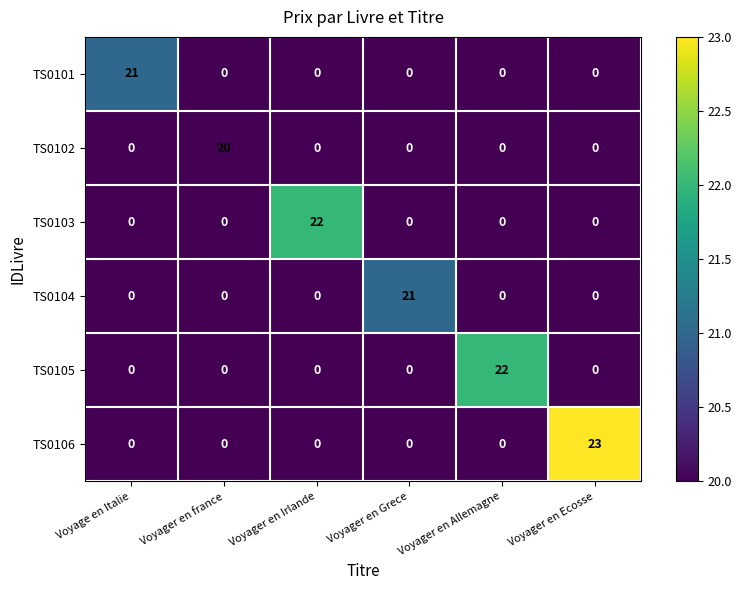

Between Voyager en Irlande and Voyager en Grece, which series saw the biggest shift?

TS0103